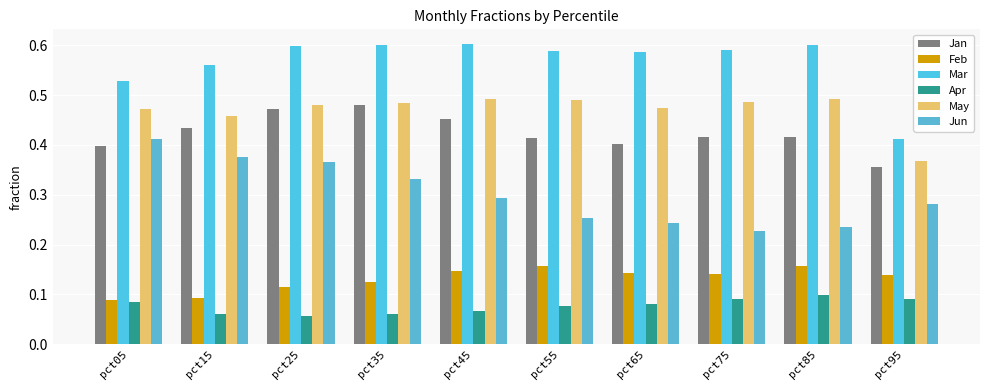

Count the number of categories in the chart.

10